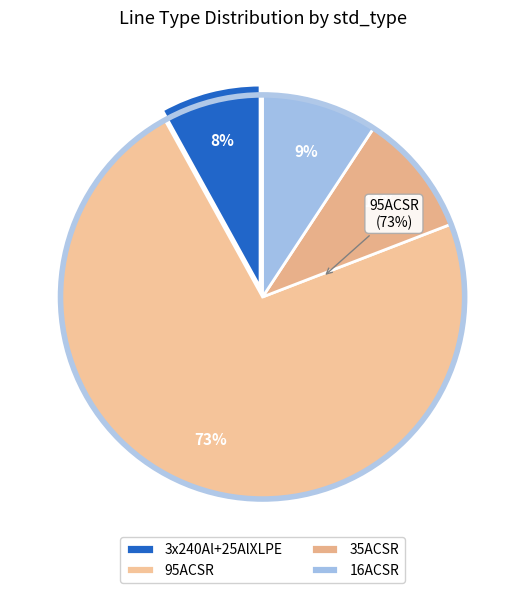

To the nearest percent, what percentage of the pie is 3x240Al+25AlXLPE?

8%